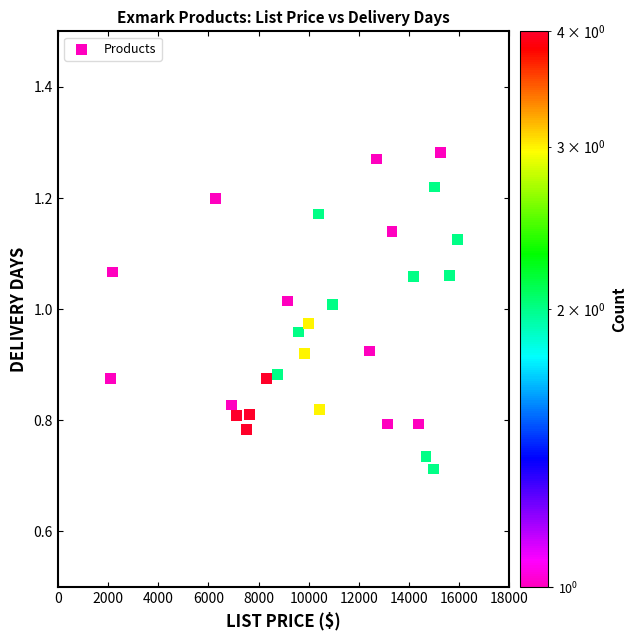

What is the range of Y values (max minus min)?

0.6